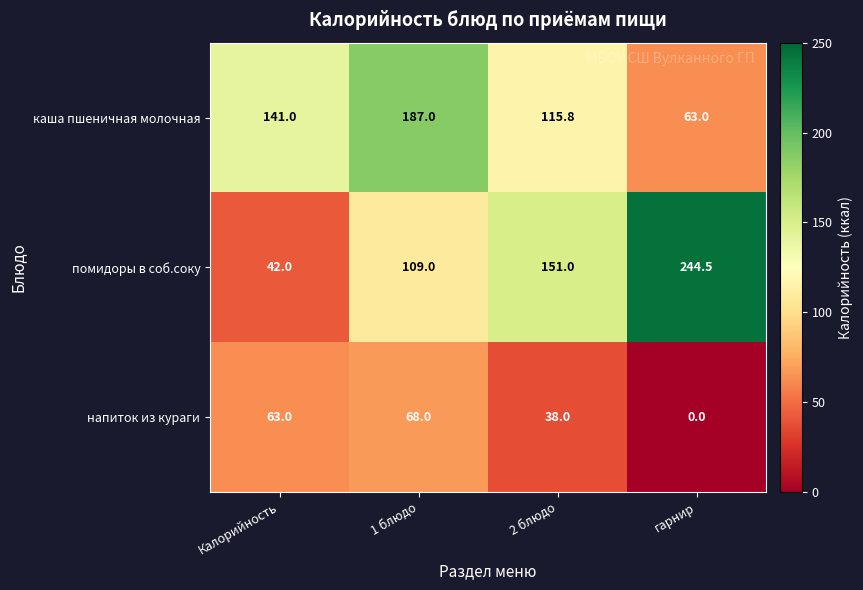

Count the number of data series in this chart.

3